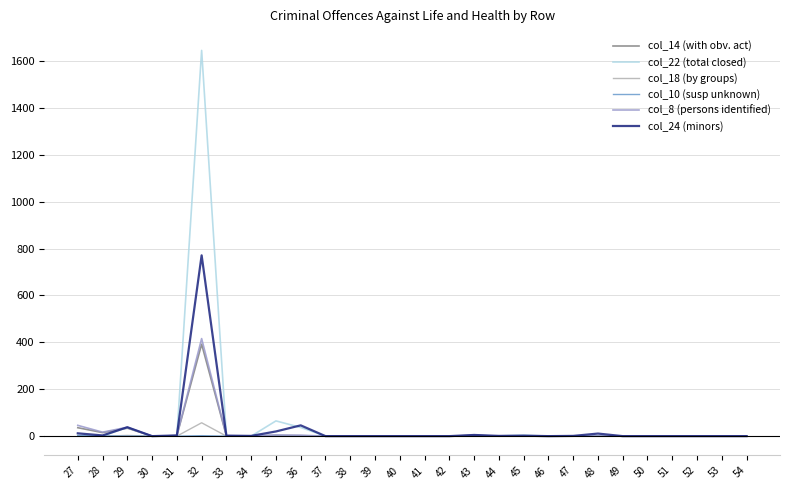

Rank the series by their maximum value, from lowest to highest.

col_10 (susp unknown), col_18 (by groups), col_14 (with obv. act), col_8 (persons identified), col_24 (minors), col_22 (total closed)